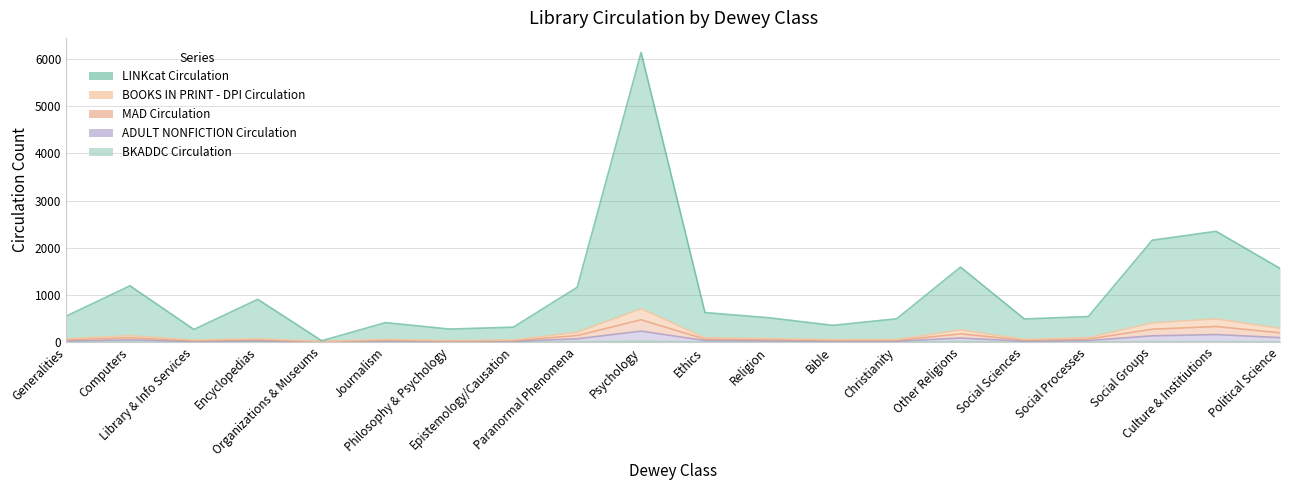

What value does the LINKcat Circulation series have at Journalism, to the nearest 50?

400